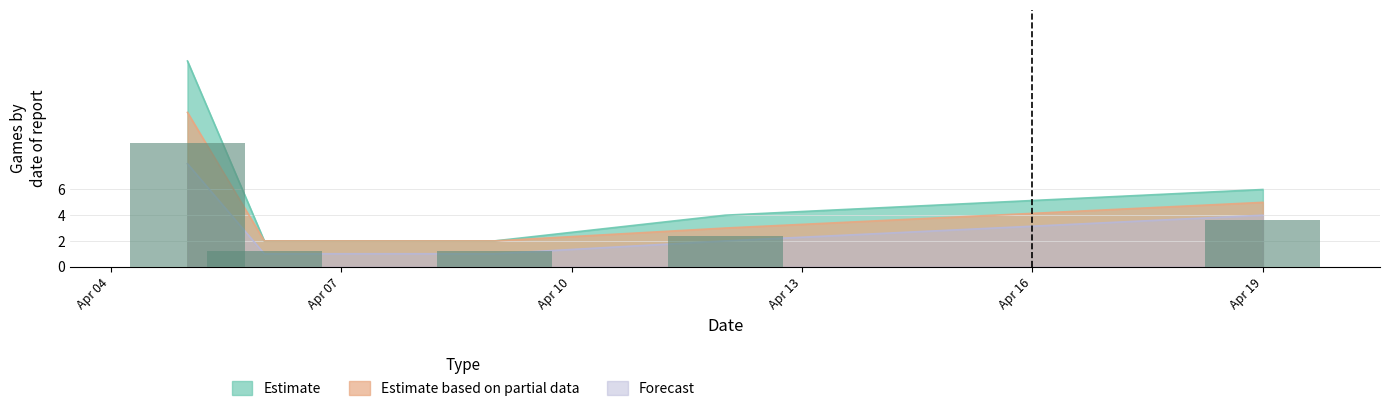

What is the value of the Forecast bar at the 1st from the left?

8